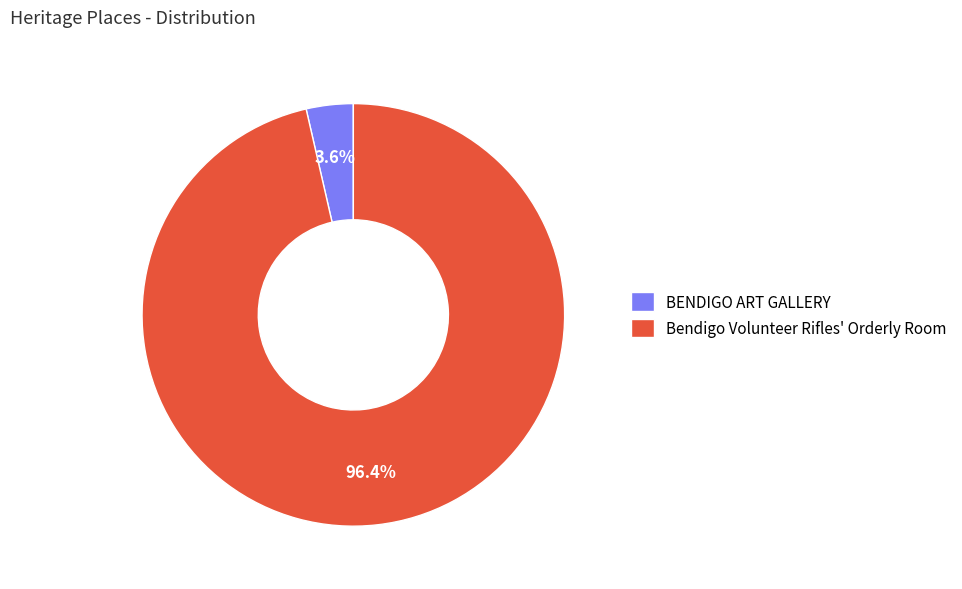

What is the smallest slice in the pie chart?

BENDIGO ART GALLERY